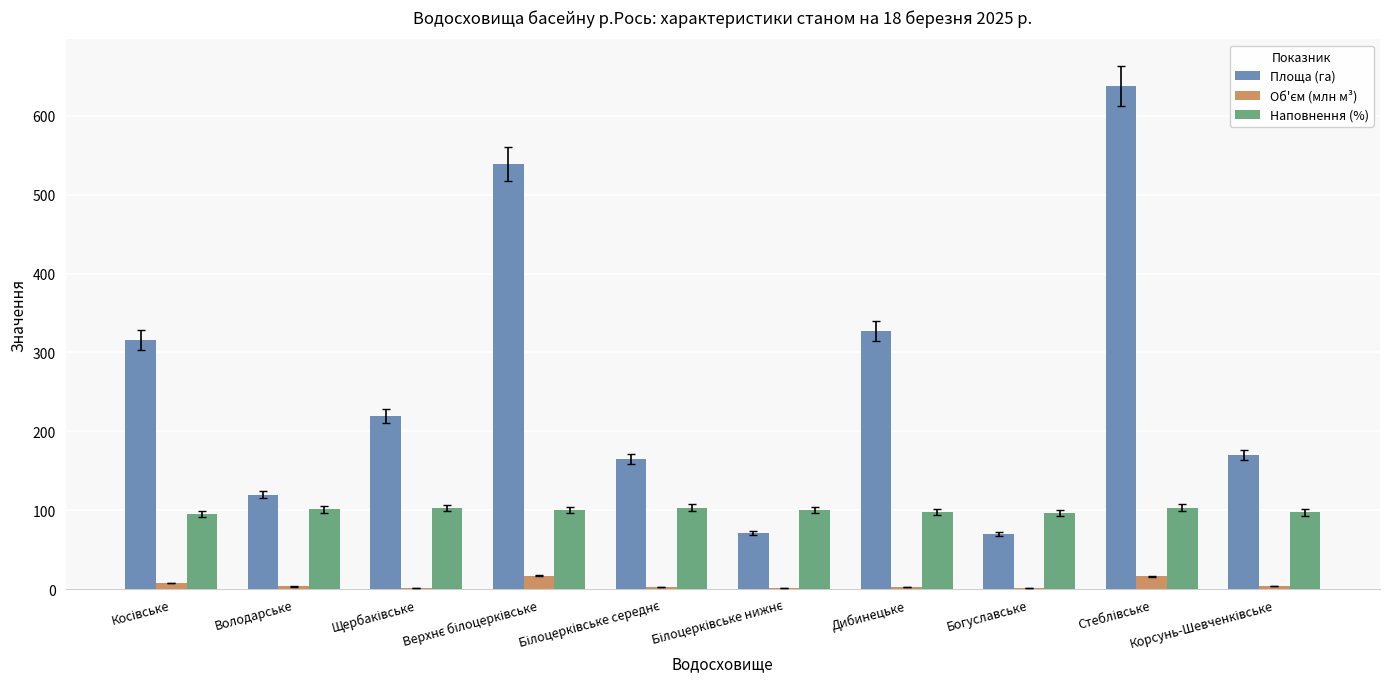

What is the sum of all Наповнення (%) values?

998.3